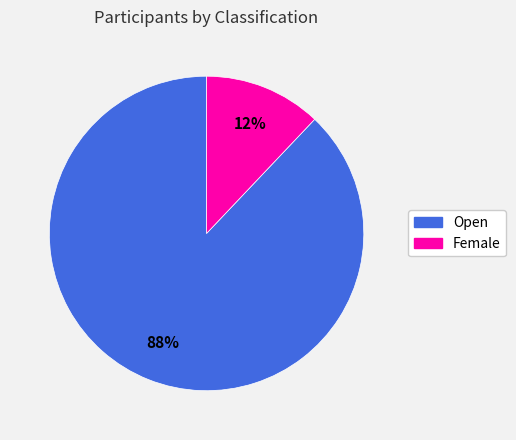

Is Female the majority of the pie?

No